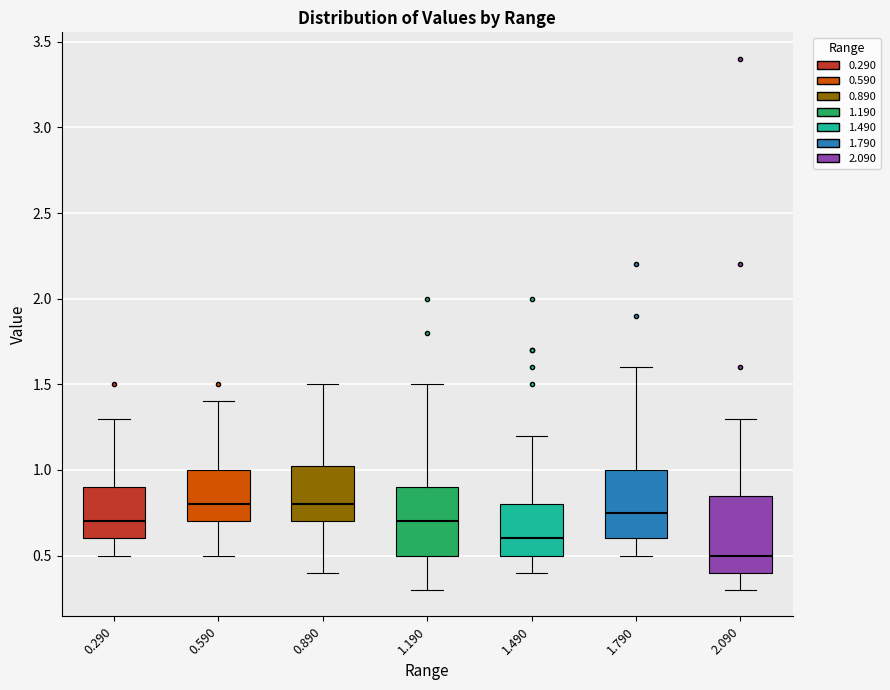

Reading left to right, read every box against the y-axis: the position of its median line, the range the box covers, and the ends of its whiskers. The values are not printed on the chart, so give them approximately, as read against the axis.

0.290: median 0.70, box 0.60 to 0.90, whiskers 0.50 to 1.30
0.590: median 0.80, box 0.70 to 1.00, whiskers 0.50 to 1.40
0.890: median 0.80, box 0.70 to 1.05, whiskers 0.40 to 1.50
1.190: median 0.70, box 0.50 to 0.90, whiskers 0.30 to 1.50
1.490: median 0.60, box 0.50 to 0.80, whiskers 0.40 to 1.20
1.790: median 0.75, box 0.60 to 1.00, whiskers 0.50 to 1.60
2.090: median 0.50, box 0.40 to 0.85, whiskers 0.30 to 1.30